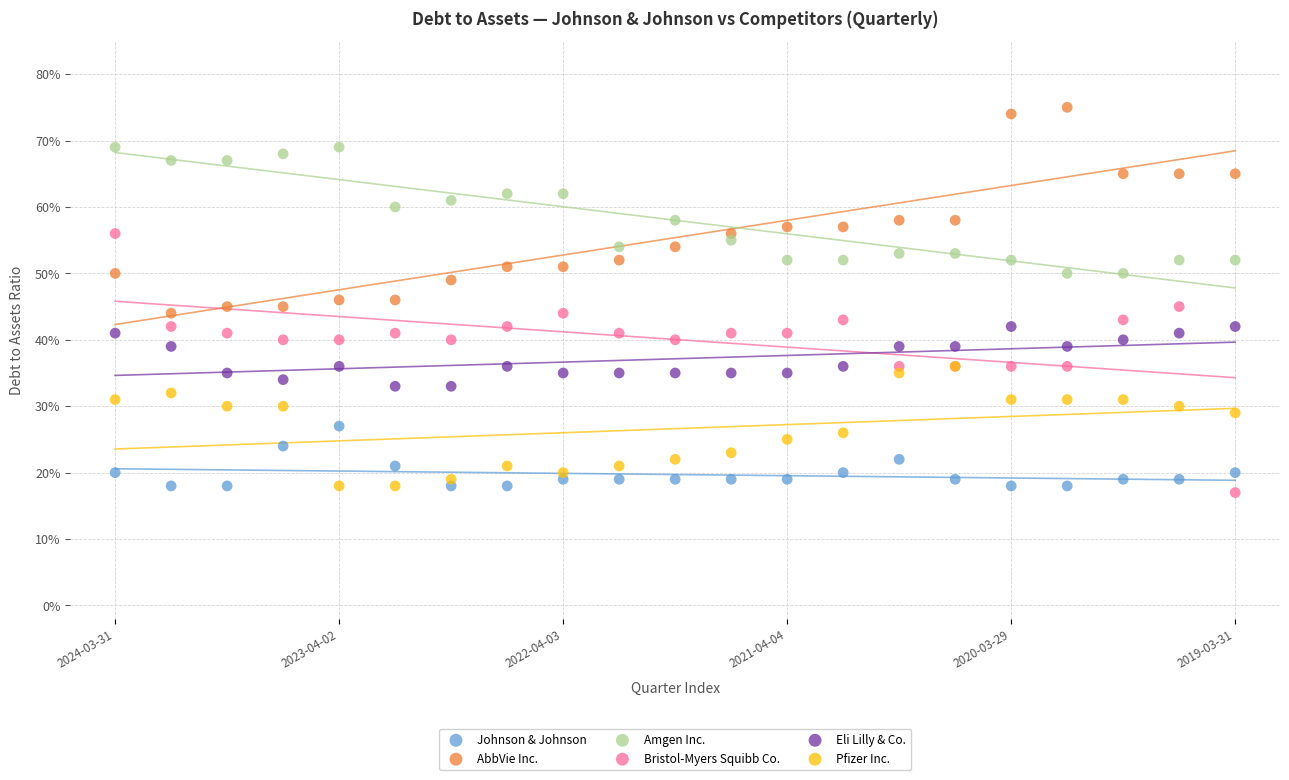

Which series has the widest spread of Y values?

Bristol-Myers Squibb Co.